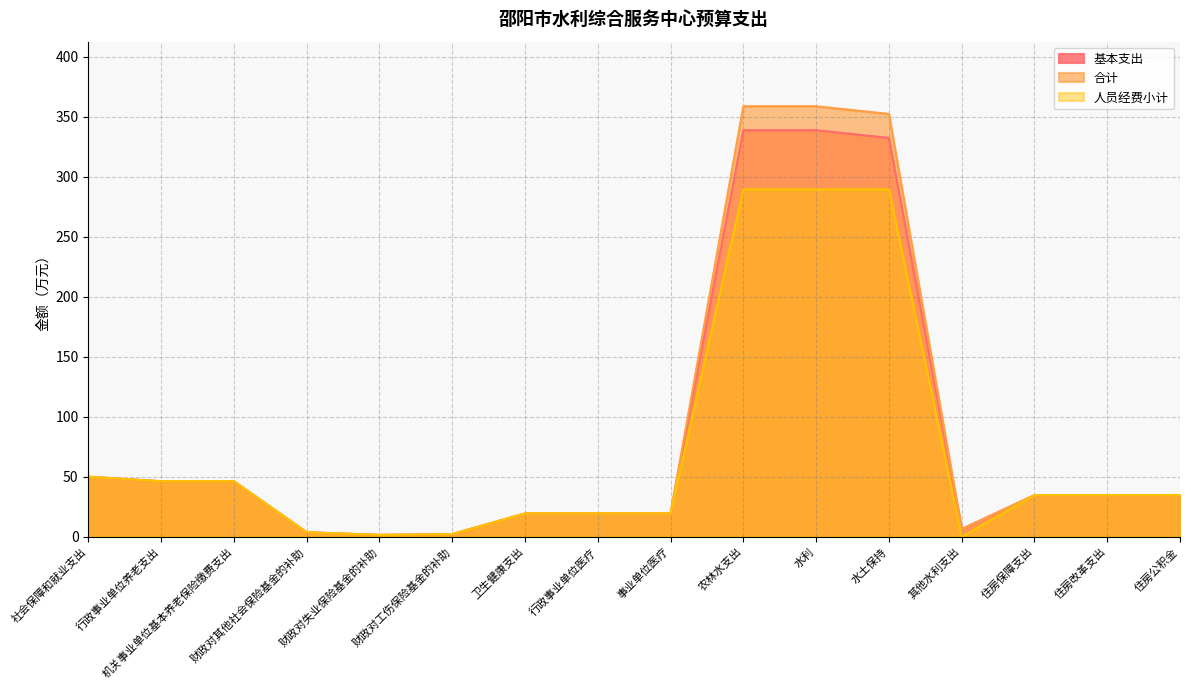

What are all the series names shown in the legend?

基本支出, 合计, 人员经费小计